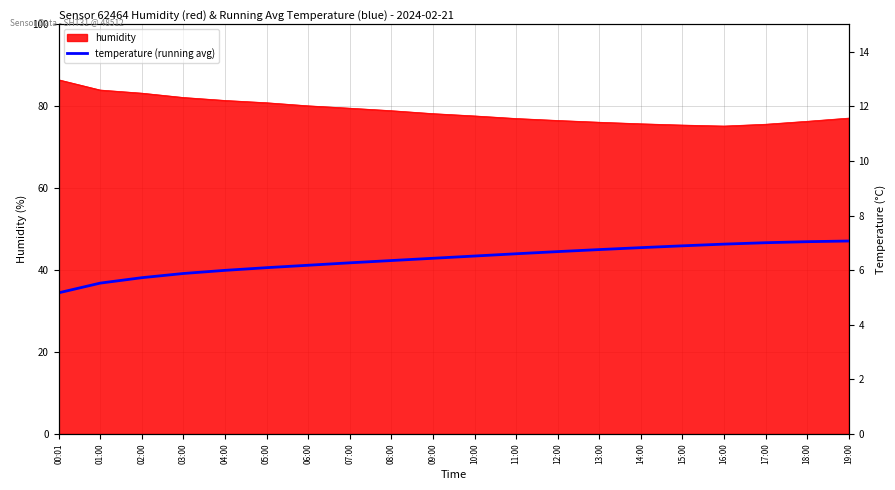

What position from the right is 19:00?

1